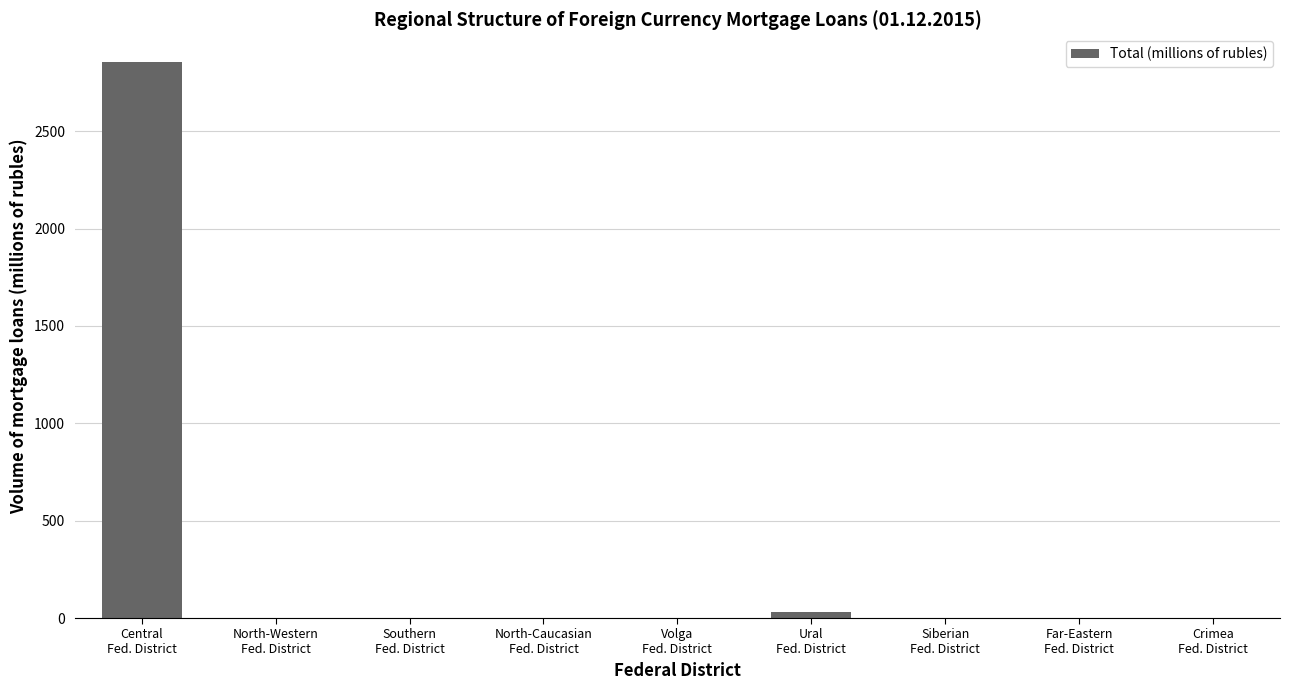

At which label is the value closest to 1427?

Ural
Fed. District